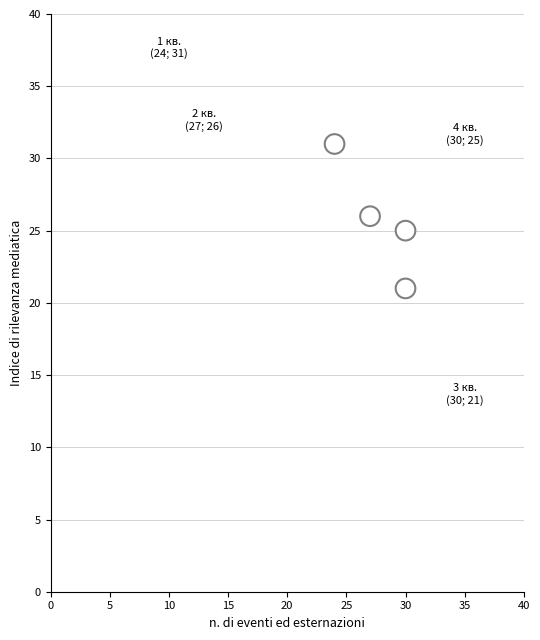

What is the average X value?

28